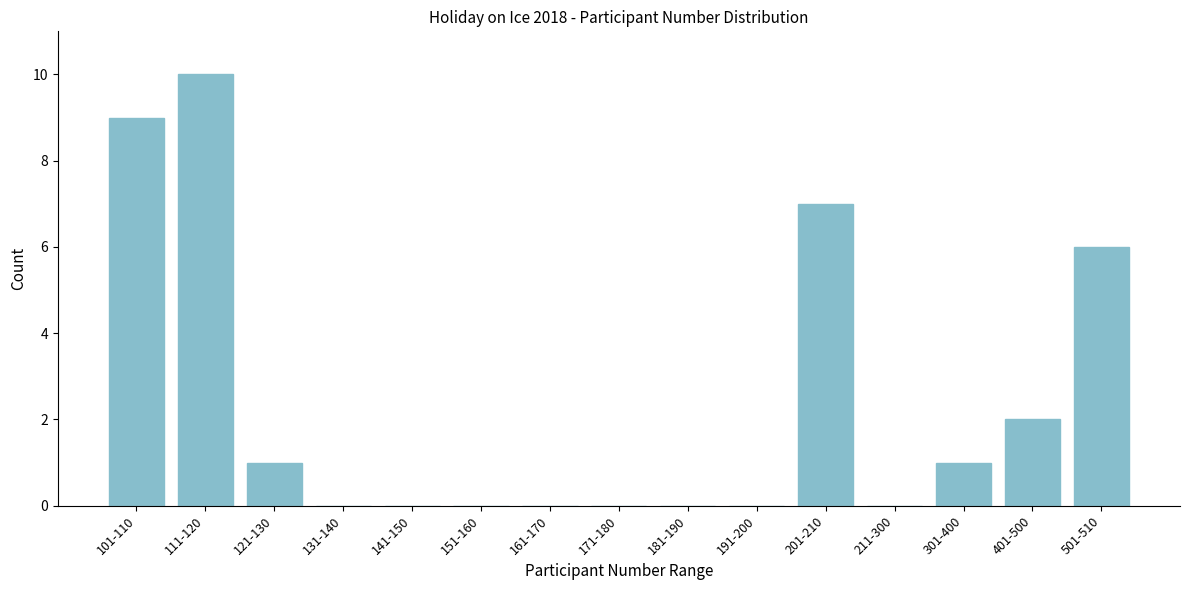

Reading left to right, transcribe all the data shown in this chart.

101-110=9	111-120=10	121-130=1	131-140=0	141-150=0	151-160=0	161-170=0	171-180=0	181-190=0	191-200=0	201-210=7	211-300=0	301-400=1	401-500=2	501-510=6